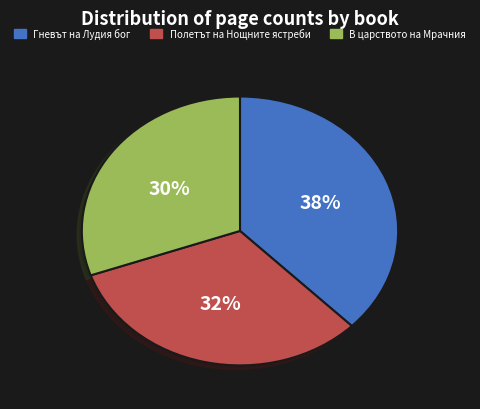

Is it true that Гневът на Лудия бог is 26% of the pie?

False